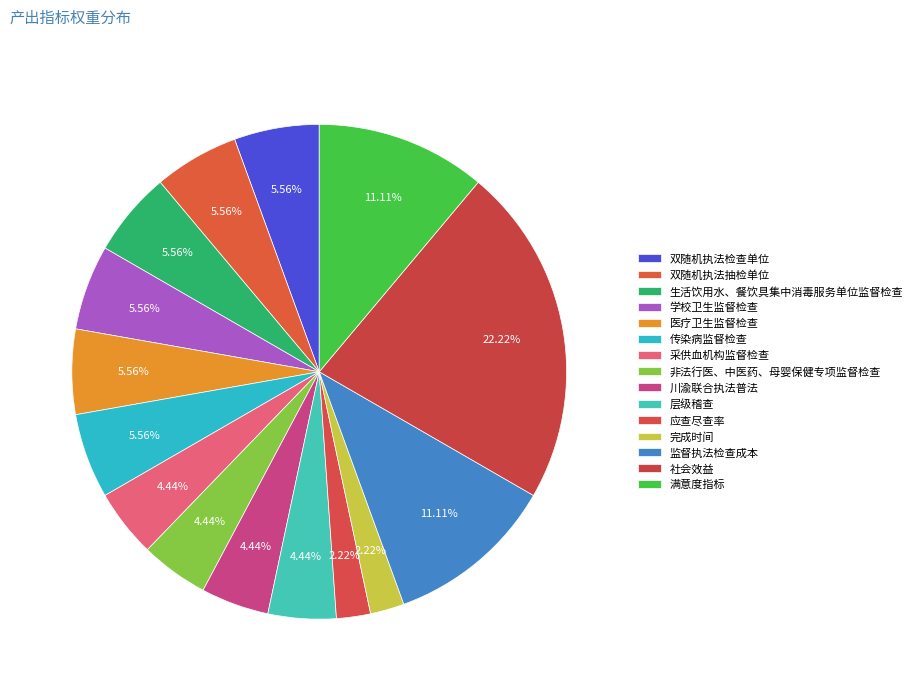

To the nearest percent, what percentage of the pie is 学校卫生监督检查?

6%